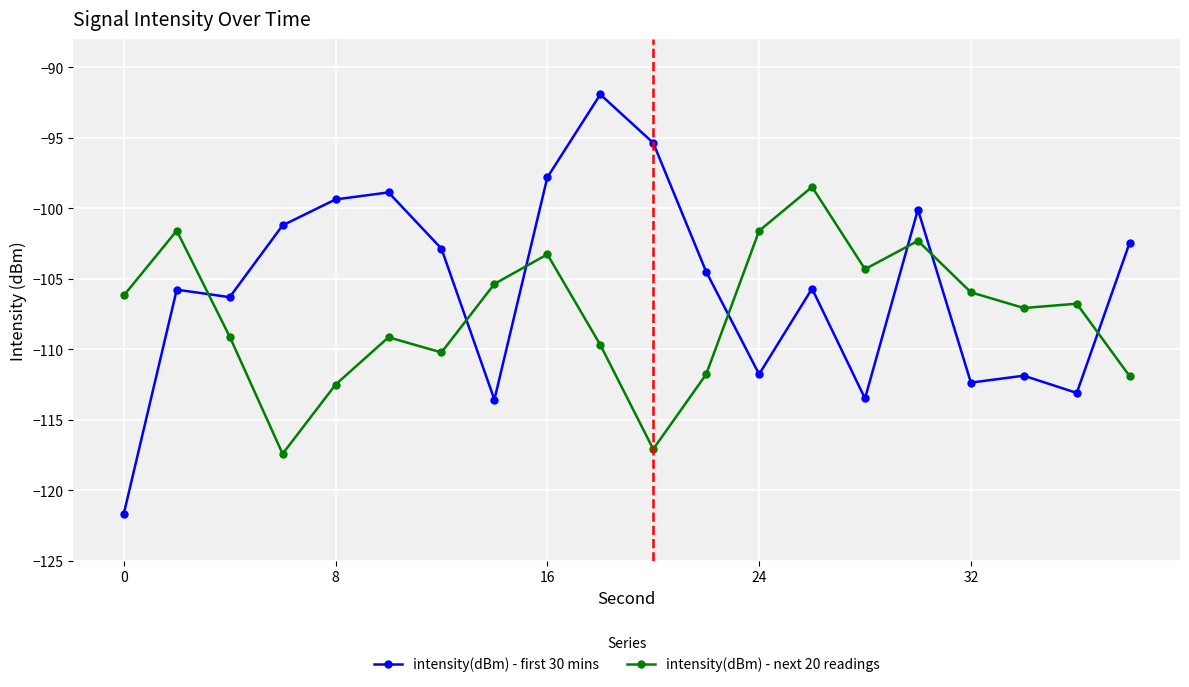

List the series in order of their overall mean, lowest first.

intensity(dBm) - next 20 readings, intensity(dBm) - first 30 mins